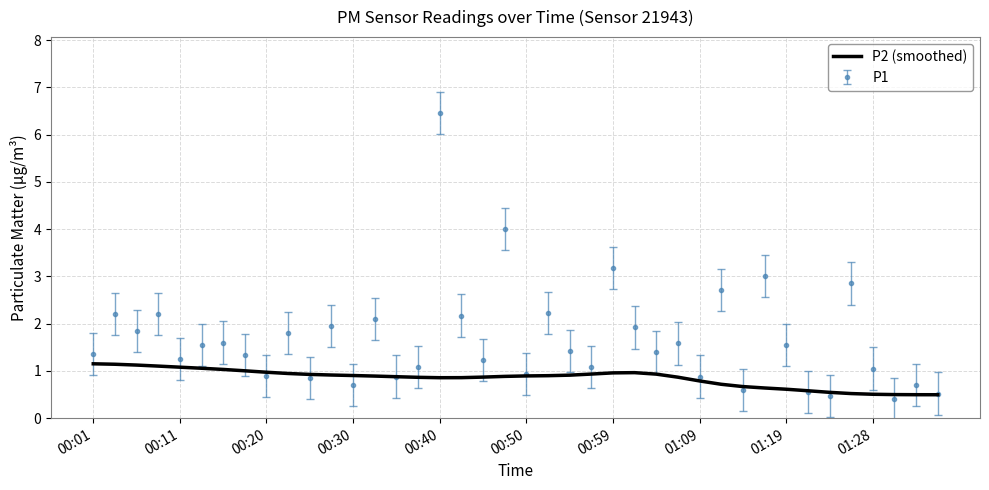

Which series has the widest spread of values?

P1